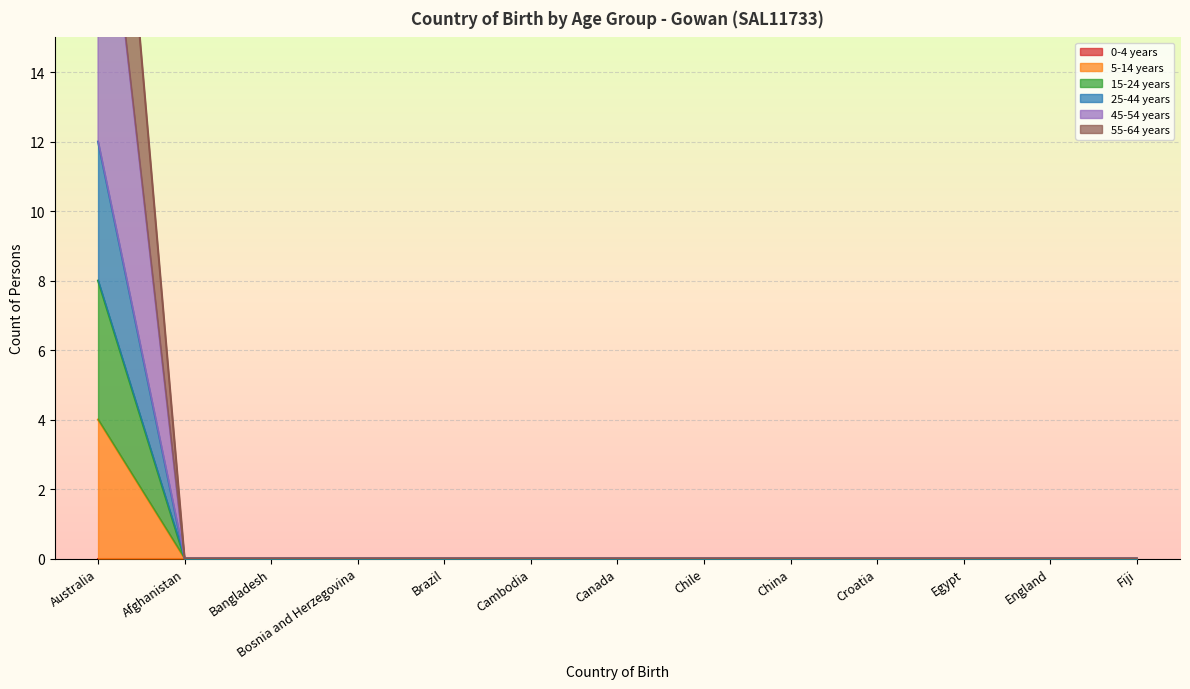

Between Australia and Afghanistan, which series saw the biggest shift?

55-64 years